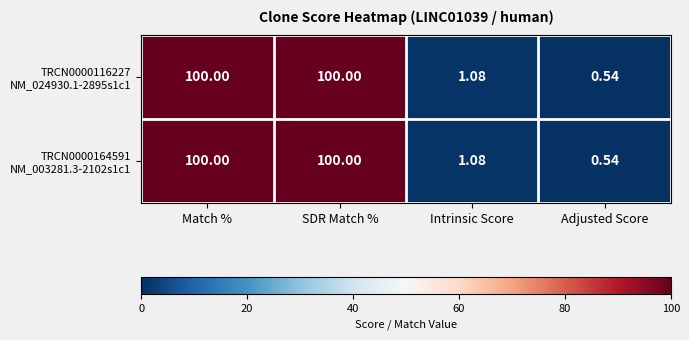

How many data points does each series have?

4